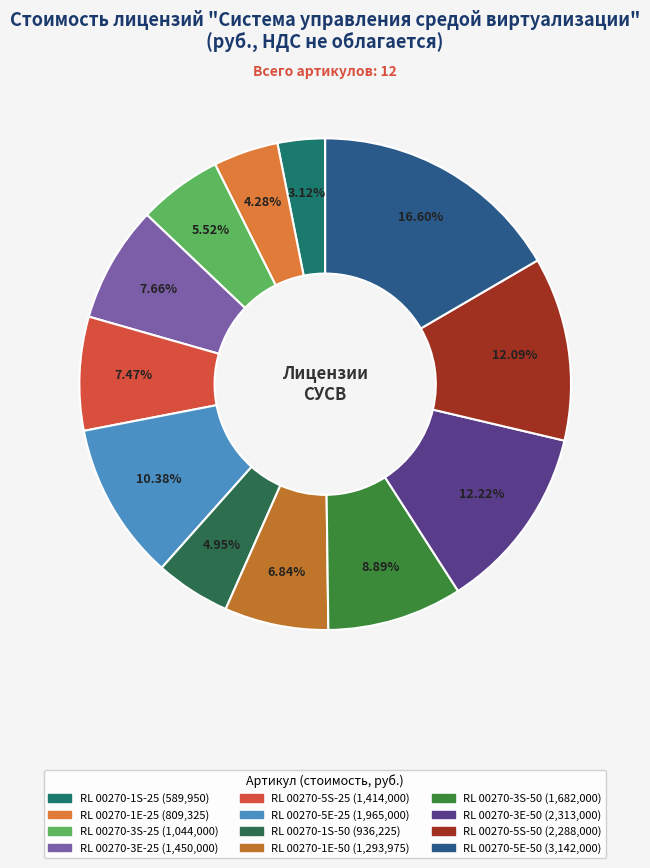

To the nearest percent, what is the difference between the largest and smallest slice percentages?

13%